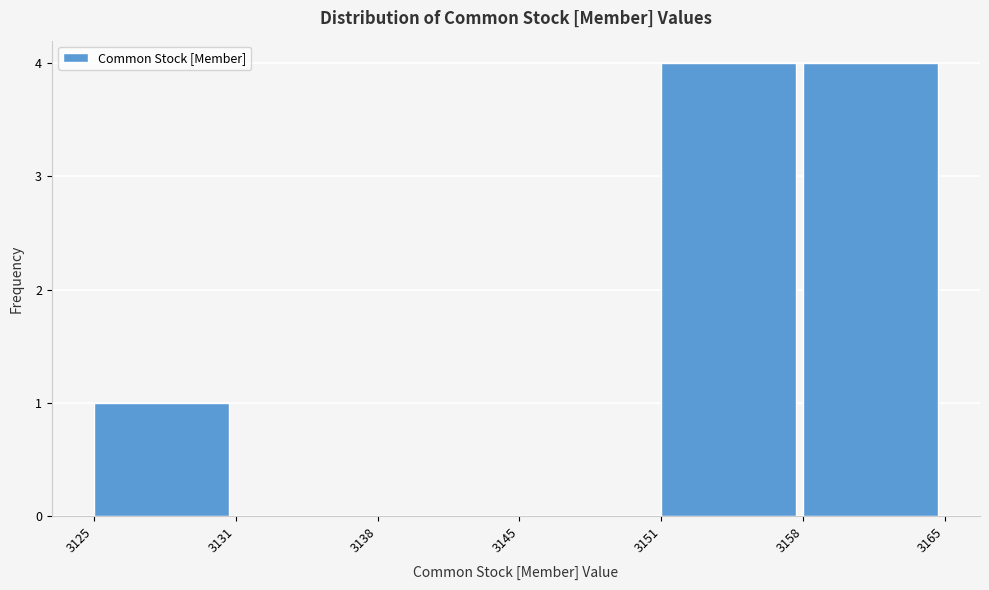

Reading right to left, list all the values displayed in this chart.

3158=4	3151=4	3145=0	3138=0	3131=0	3125=1